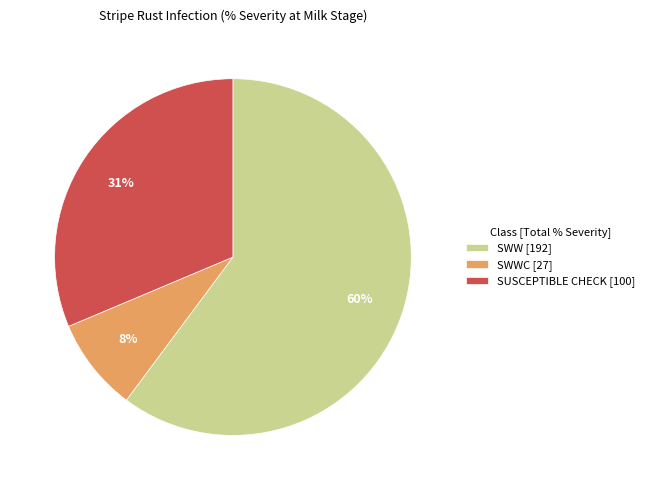

Which category has the smallest portion of the pie?

SWWC [27]